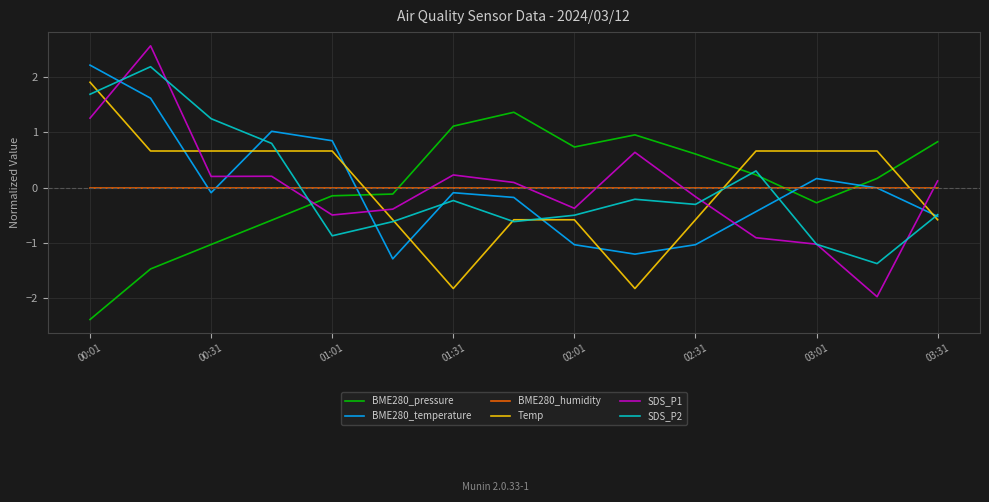

Which series has the widest spread of values?

SDS_P1